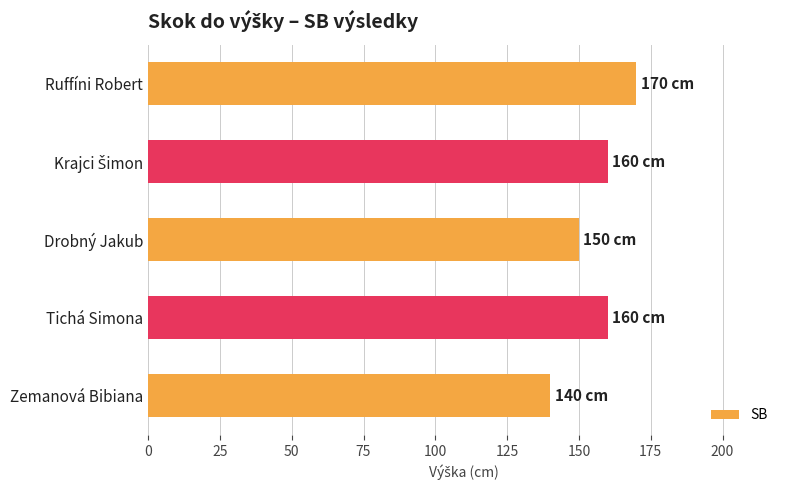

How many distinct data groups are displayed?

1